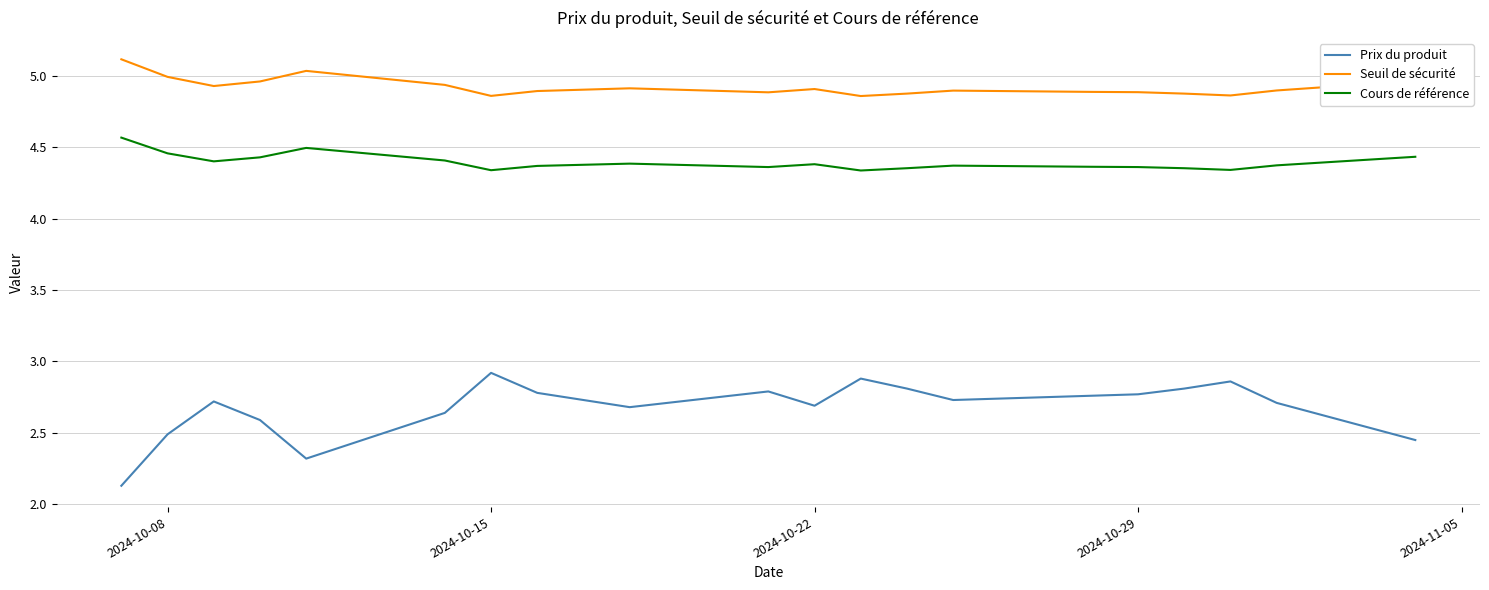

List the series in order of their peak value, lowest first.

Prix du produit, Cours de référence, Seuil de sécurité